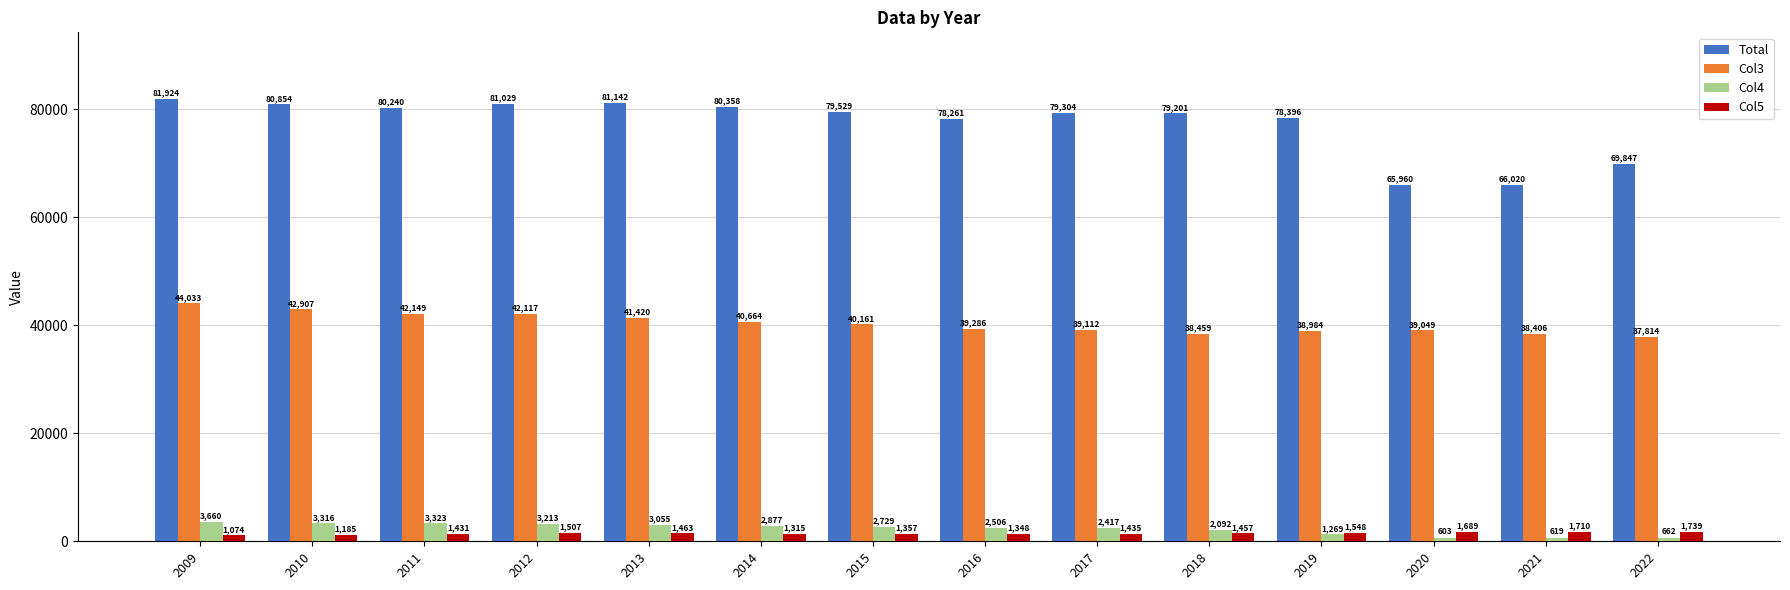

Is it true that Col4 equals 619 at 2021?

True